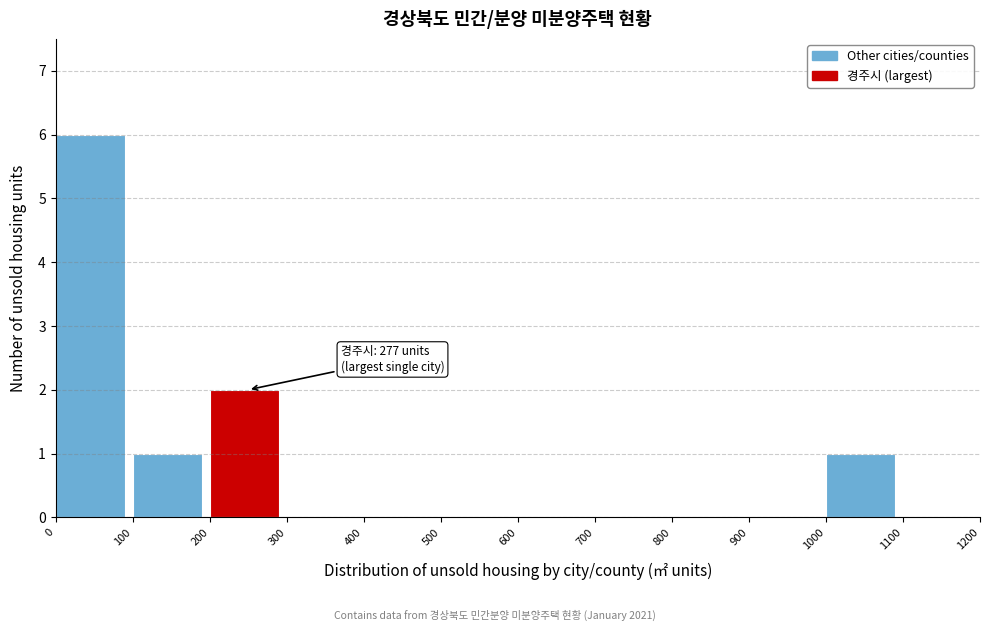

Which range on the x-axis has the tallest bar?

0 to 100